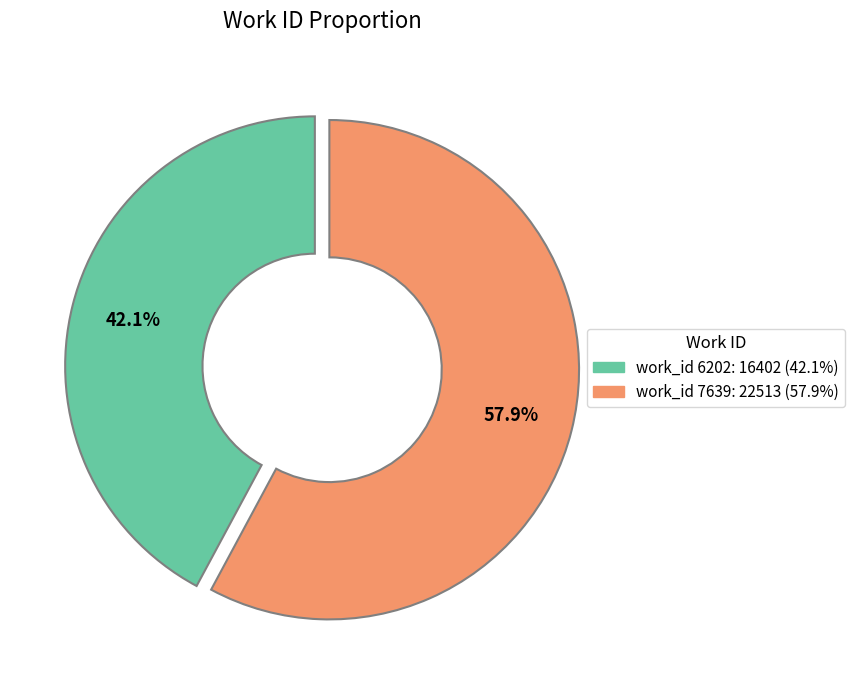

Is there a majority slice in this chart?

Yes